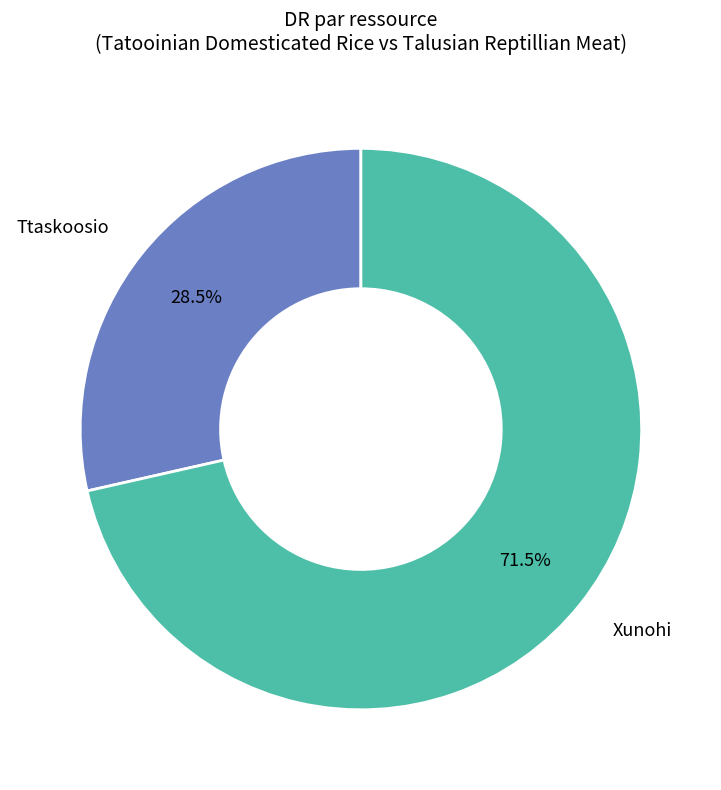

Which slice represents more than half of the pie?

Xunohi